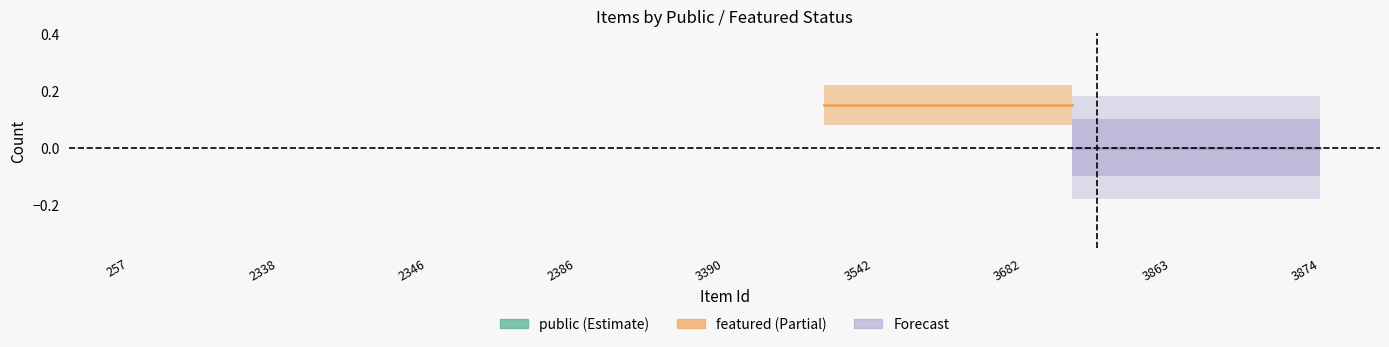

How many lines are shown in the chart?

2